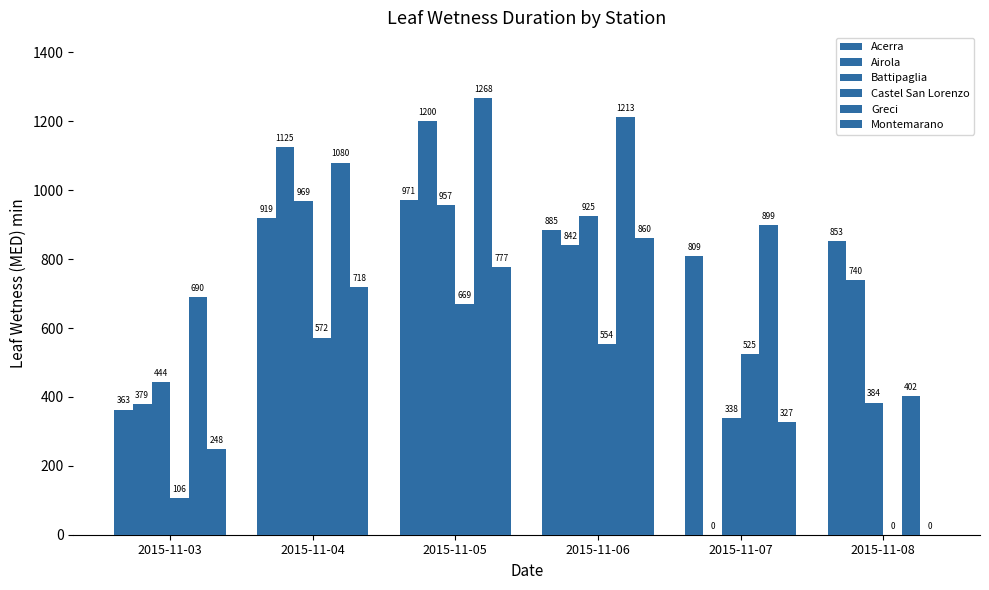

What is the difference between the maximum and minimum values in the Battipaglia series?

630.2